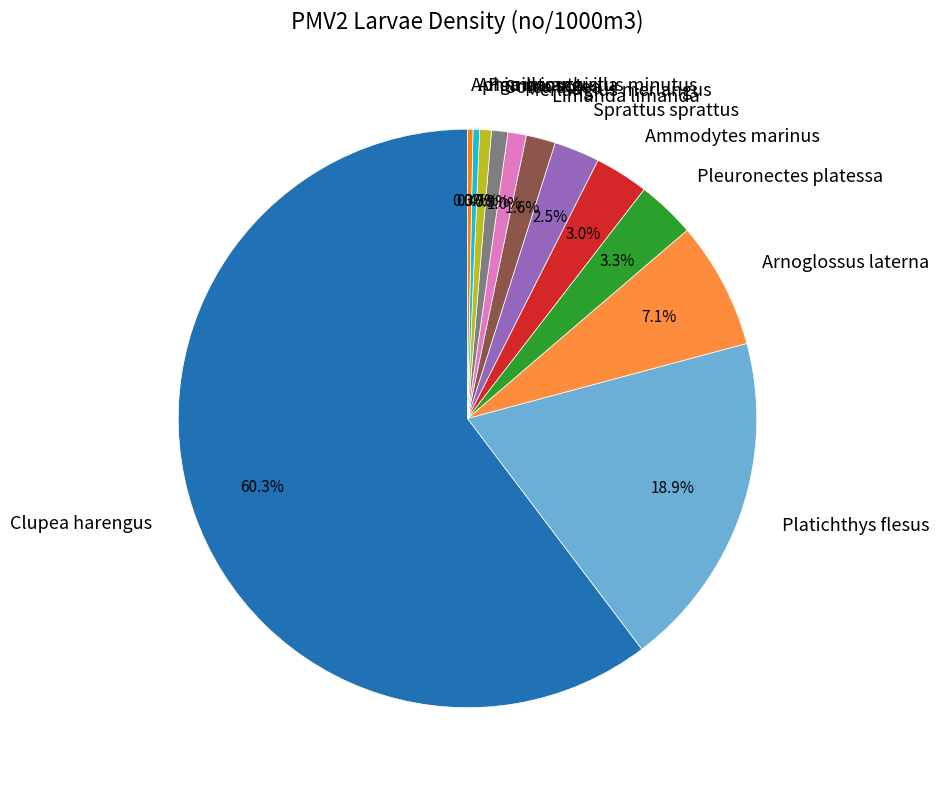

To the nearest percent, what percentage of the pie is Solea solea?

1%